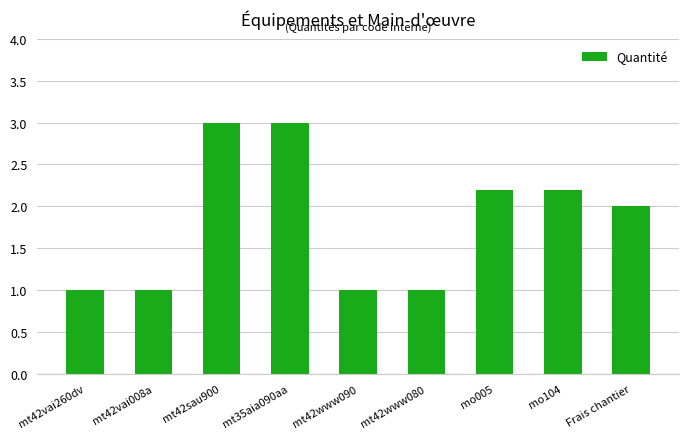

How many values are below 2?

4